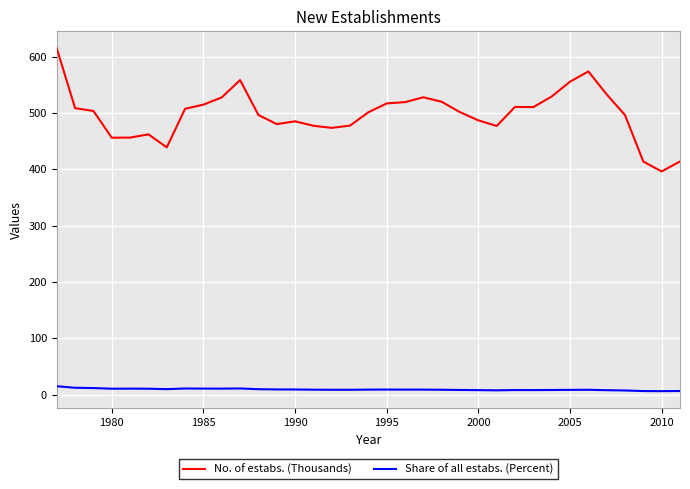

Is this an area chart (filled region under the line)?

No